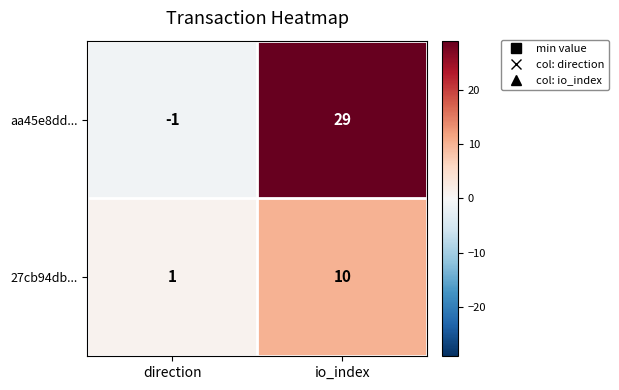

The 27cb94db... series shows 3 at io_index. True or false?

False